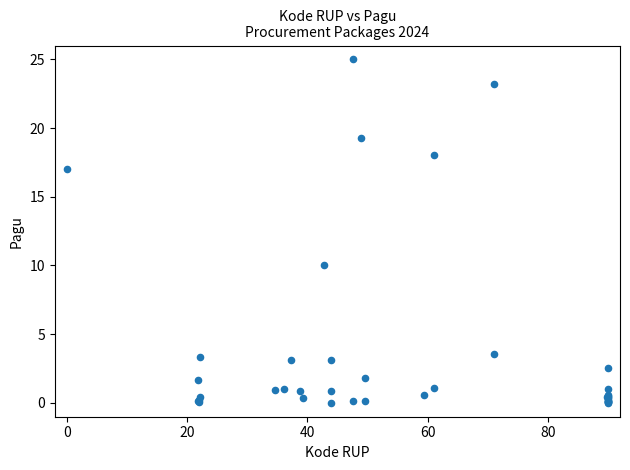

What Y value in the scatter plot is closest to 12?

10.0